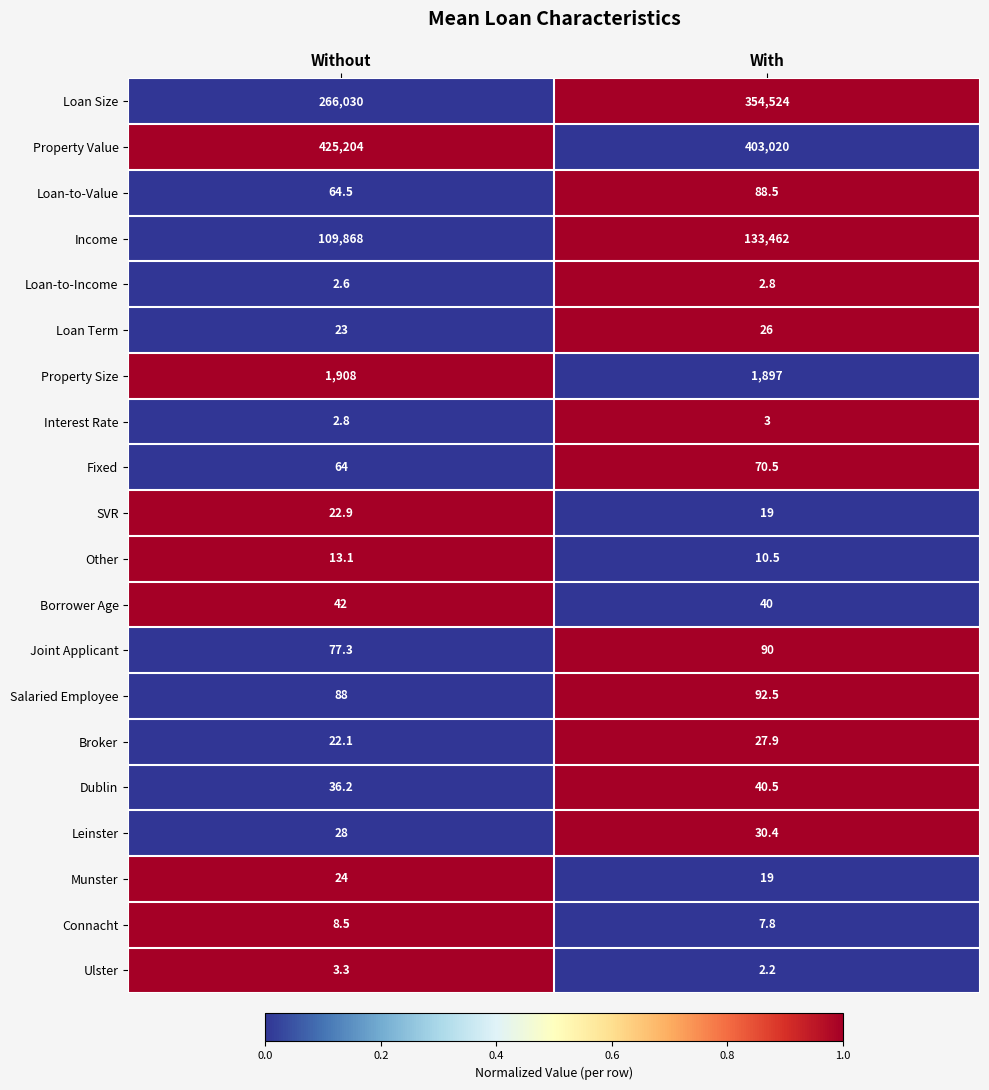

At which label does Joint Applicant reach its minimum?

Without